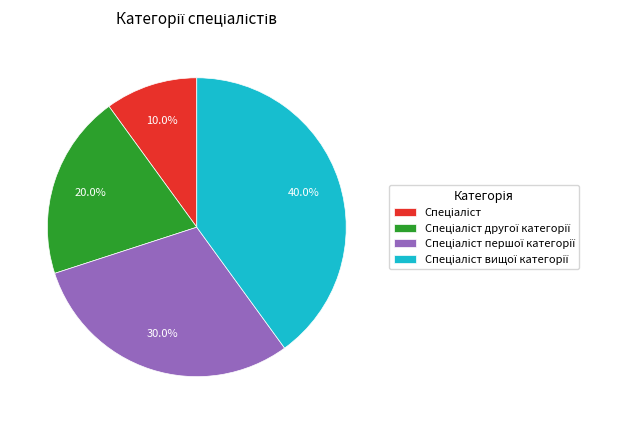

Does any single category account for the majority?

No